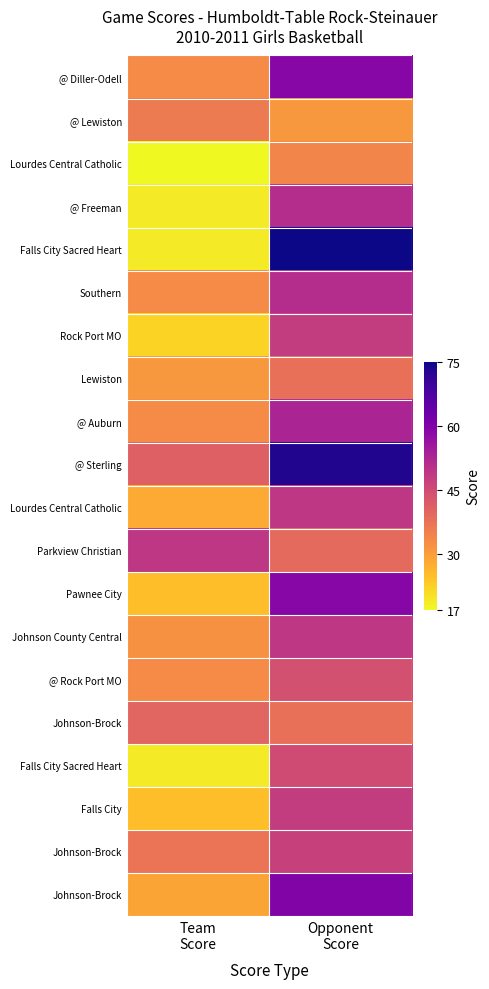

At which category does the chart reach its peak across all series?

Opponent
Score